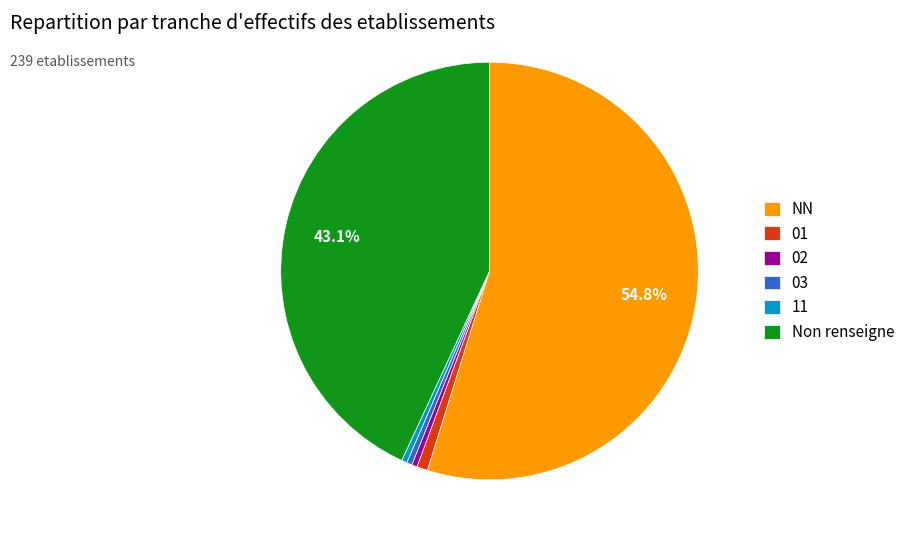

Is the sum of NN and 03 greater than half?

Yes